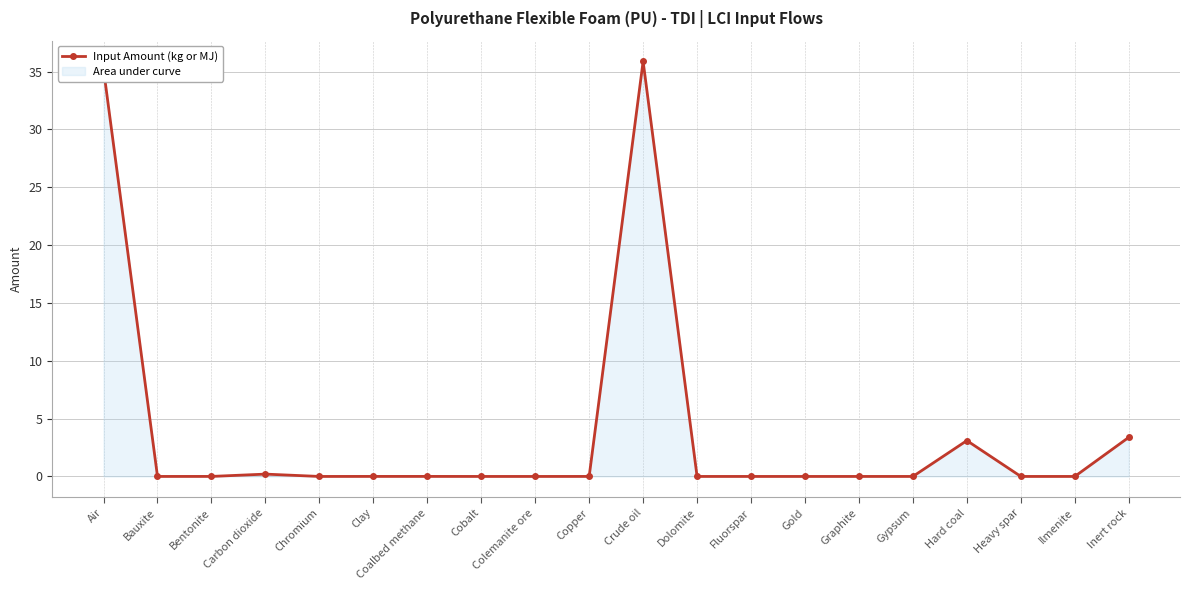

What is the difference between the values at Hard coal and Carbon dioxide?

2.9